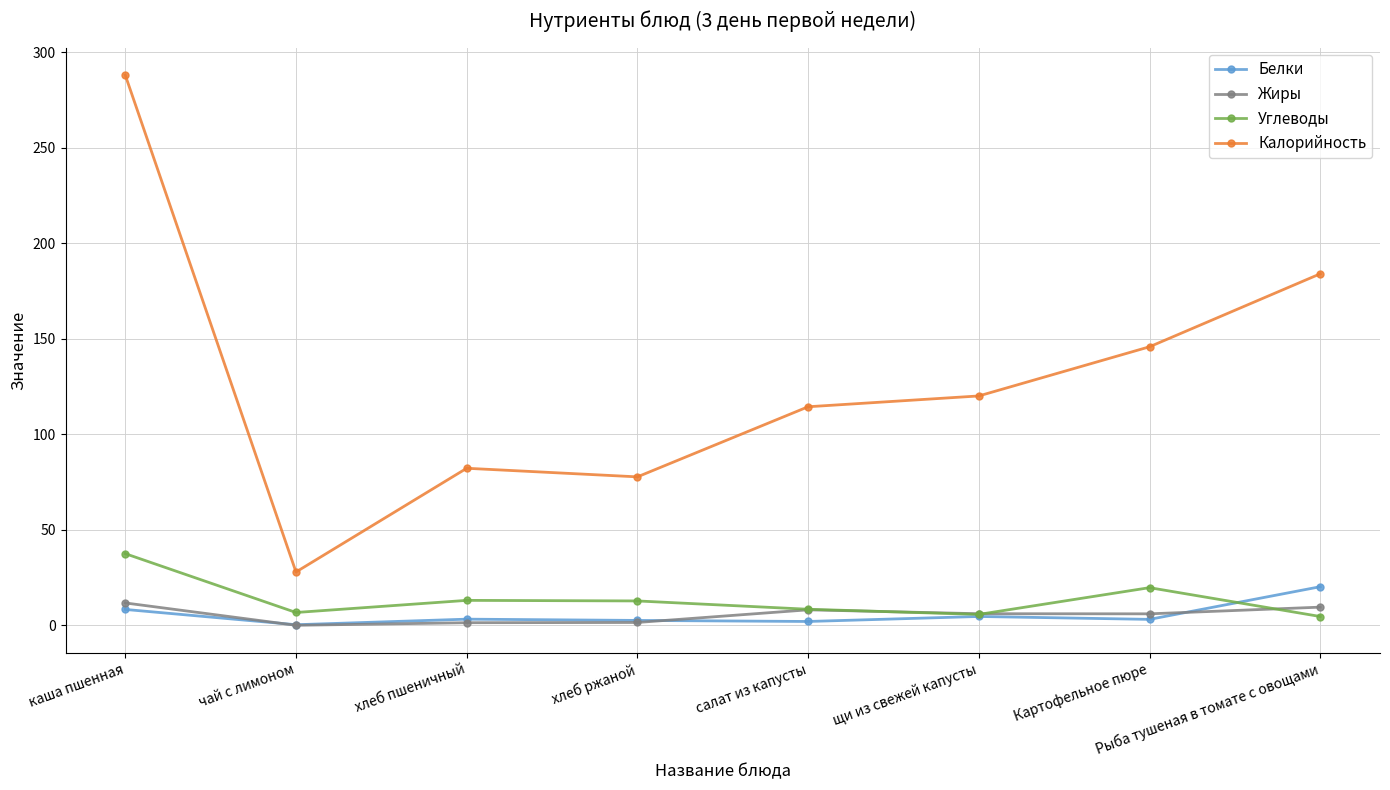

At which category is the sum across all series the highest?

каша пшенная